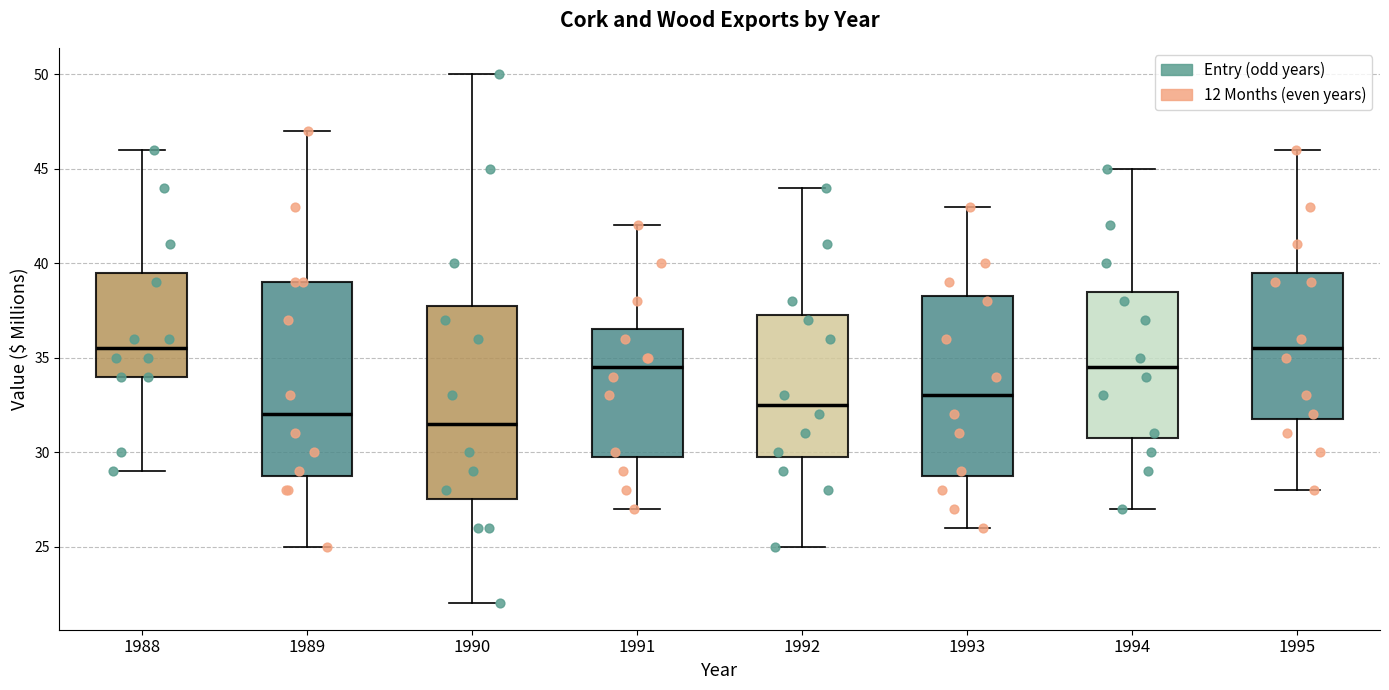

Reading left to right, transcribe this box plot: for each box, give where its median line is, the range the box spans, and where its two whiskers end, as read against the y-axis. The values are not printed on the chart, so give them approximately, as read against the axis.

1988: median 35.5, box 34.0 to 39.5, whiskers 29.0 to 46.0
1989: median 32.0, box 29.0 to 39.0, whiskers 25.0 to 47.0
1990: median 31.5, box 27.5 to 38.0, whiskers 22.0 to 50.0
1991: median 34.5, box 30.0 to 36.5, whiskers 27.0 to 42.0
1992: median 32.5, box 30.0 to 37.5, whiskers 25.0 to 44.0
1993: median 33.0, box 29.0 to 38.5, whiskers 26.0 to 43.0
1994: median 34.5, box 31.0 to 38.5, whiskers 27.0 to 45.0
1995: median 35.5, box 32.0 to 39.5, whiskers 28.0 to 46.0